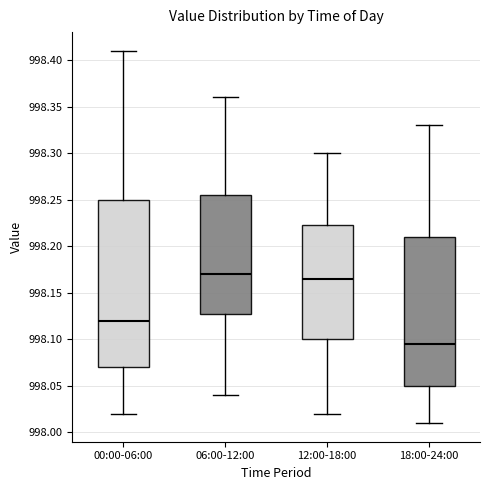

Where is the lower edge of the box for 12:00-18:00 on the y-axis? The values are not printed on the chart, so give them approximately, as read against the axis.

998.100